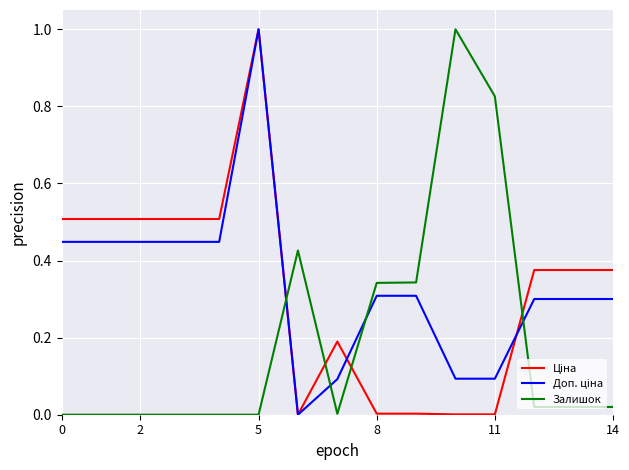

What is the maximum value shown in the chart?

1.0